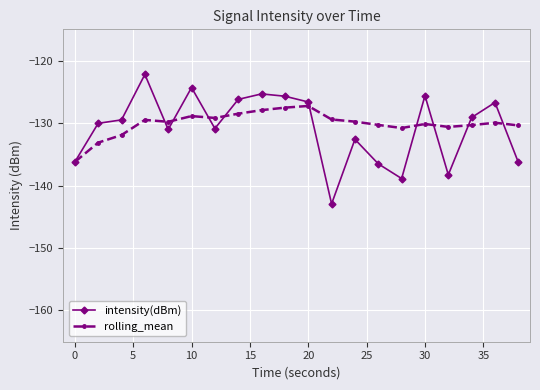

List the series in order of their peak value, highest first.

intensity(dBm), rolling_mean